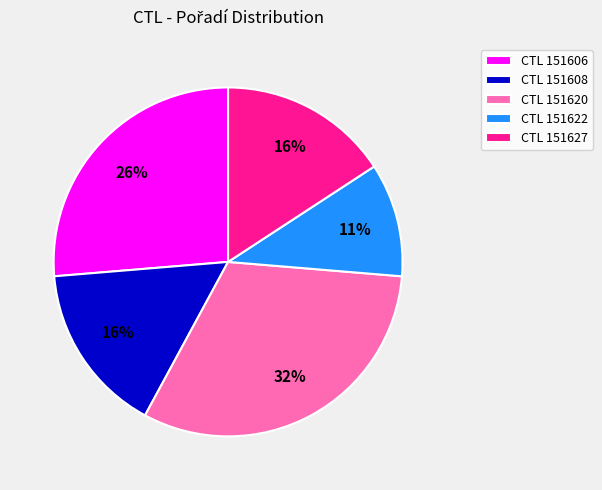

To the nearest percent, what is the combined percentage of CTL 151606 and CTL 151622?

37%